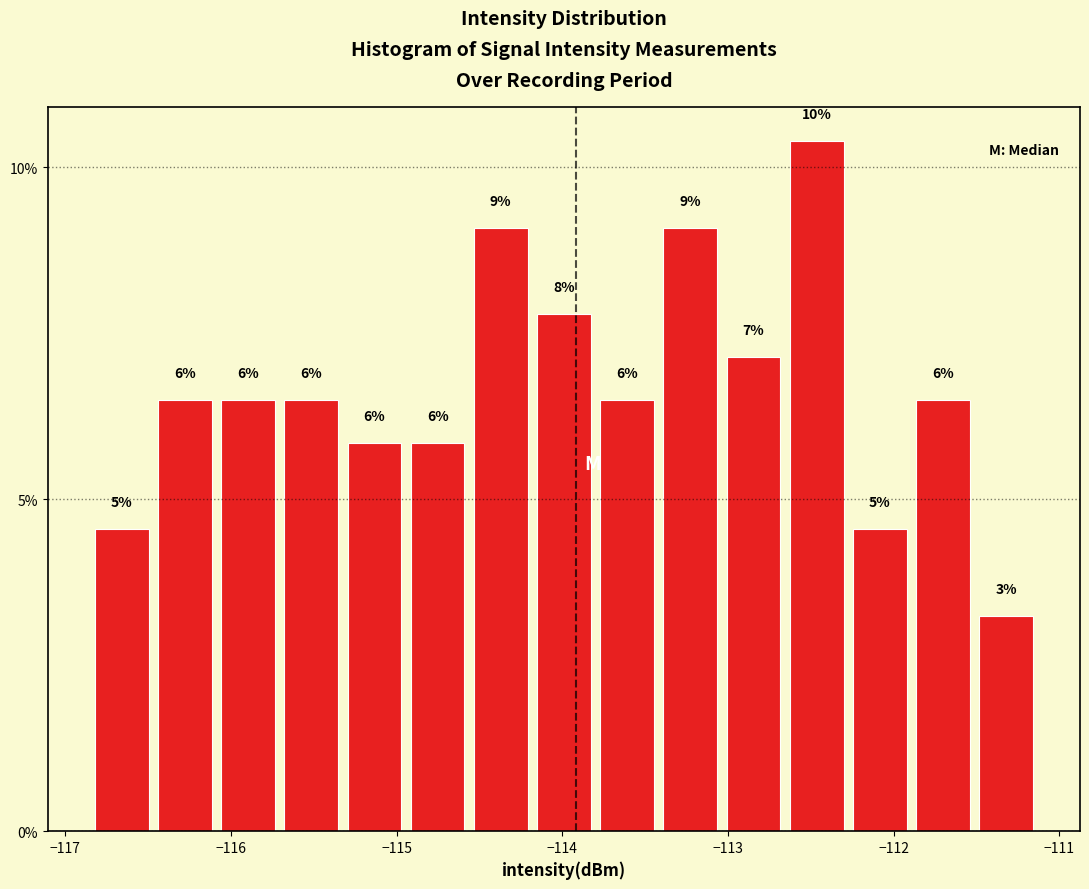

Read against the x-axis, roughly where is the centre of the tallest bar?

-112.5